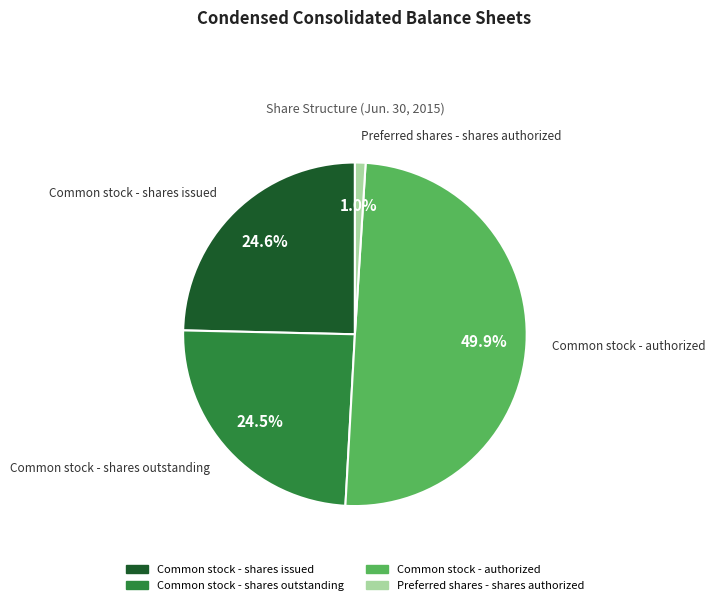

What is the smallest slice in the pie chart?

Preferred shares - shares authorized